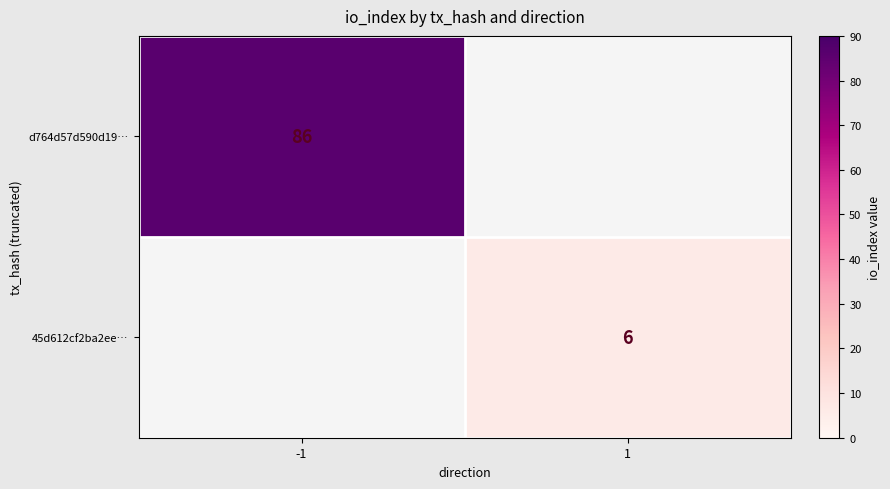

True or false: 45d612cf2ba2ee… has a value of 4 at 1.

False